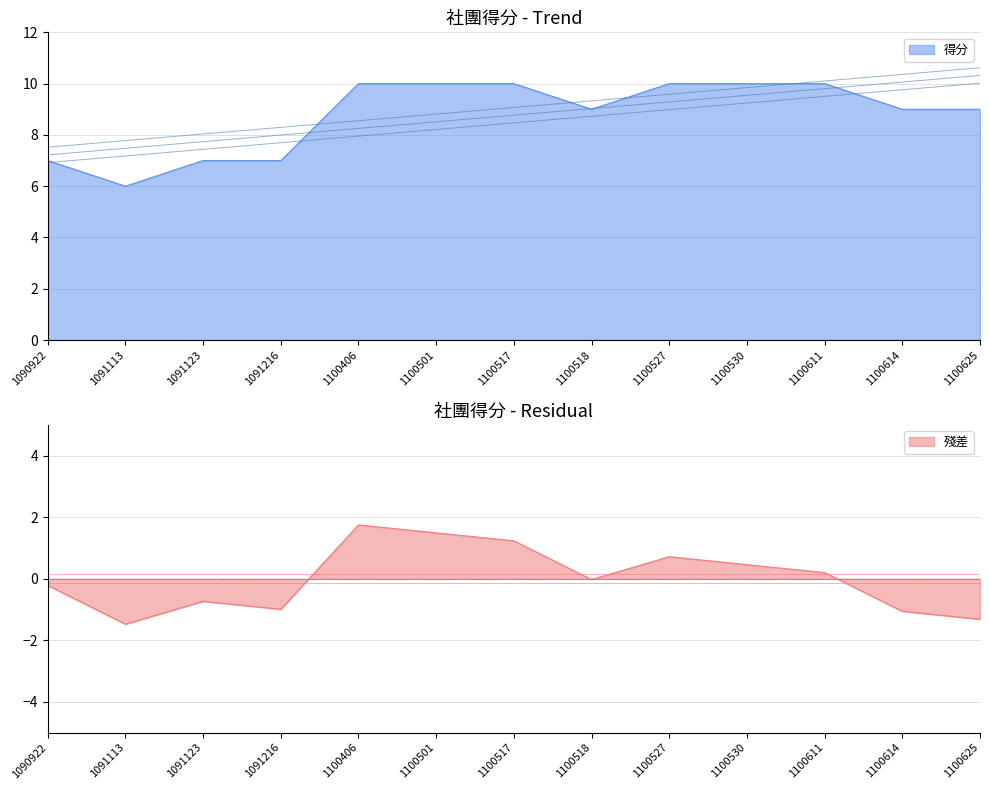

What is the average value?

9